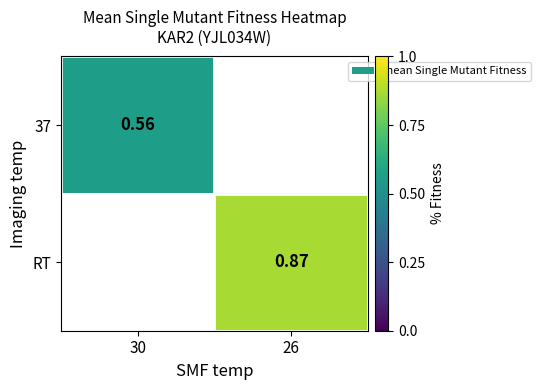

Rank the series by their maximum value, from highest to lowest.

37, RT